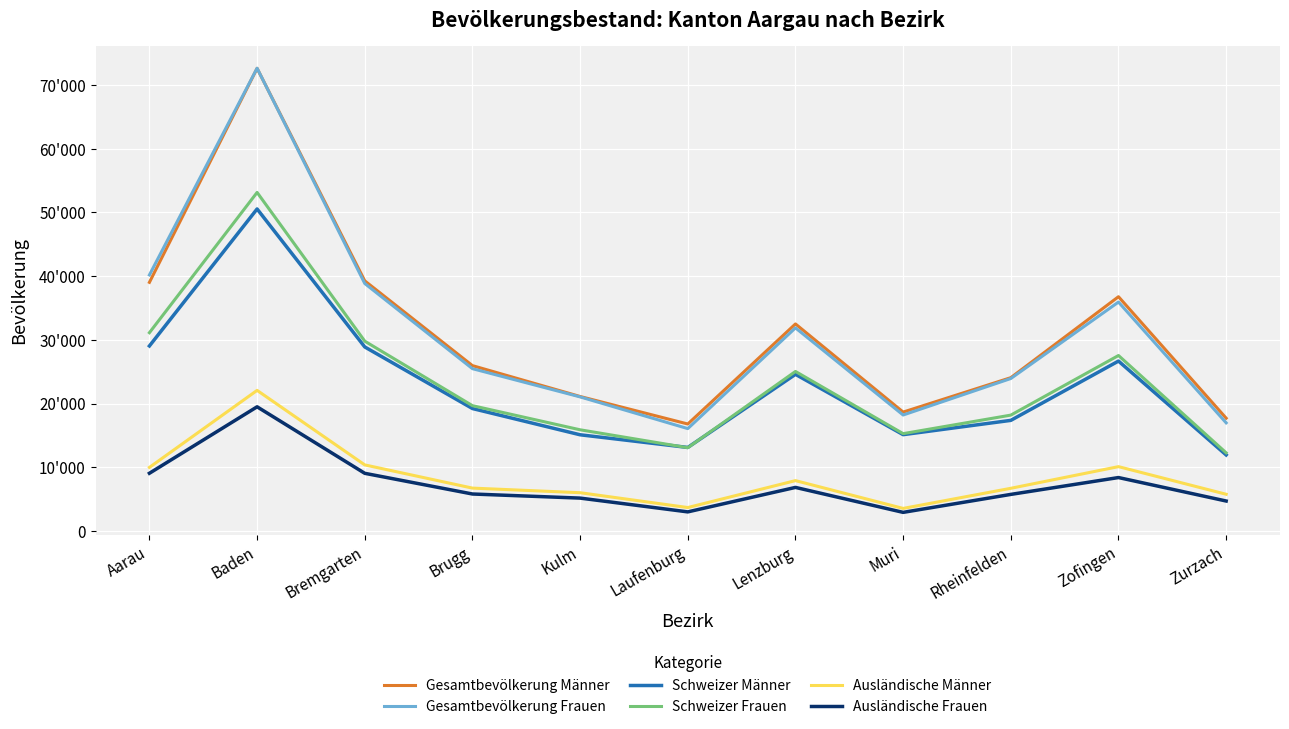

How many data points in Schweizer Männer are less than 19216?

5